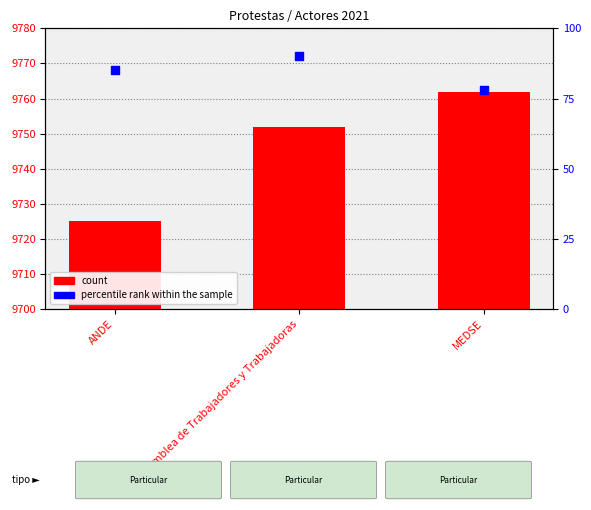

Which series has the largest Y range (max minus min)?

count